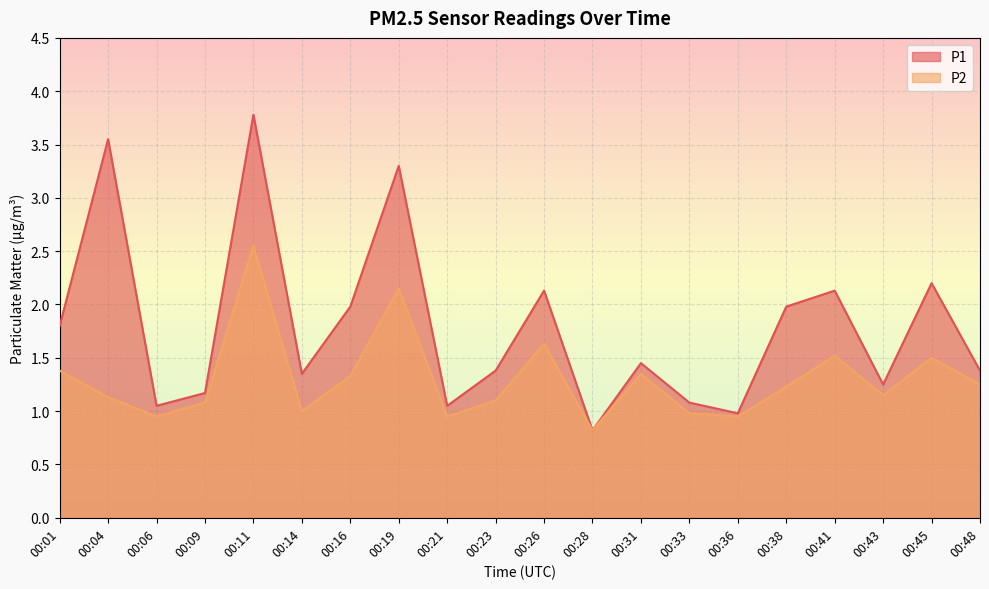

What is the total value across all series at 00:01?

3.2